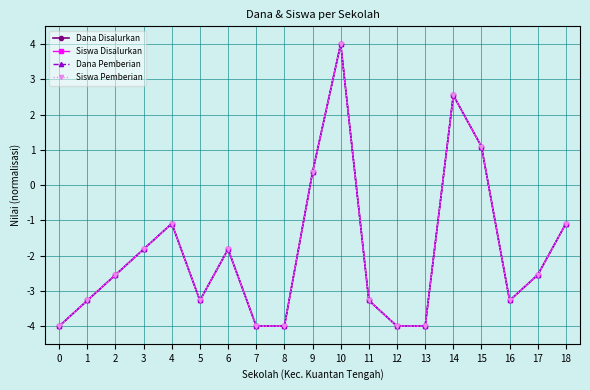

Is this an area chart (filled region under the line)?

No